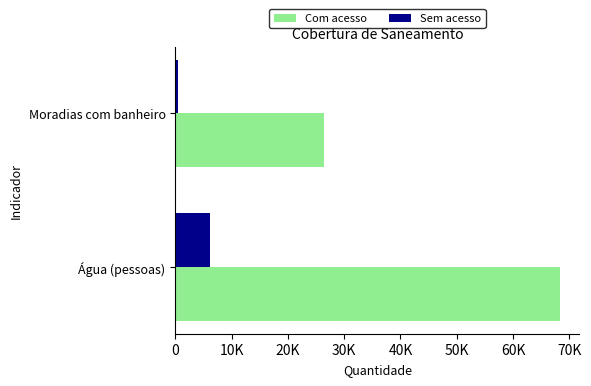

What are all the series names shown in the legend?

Com acesso, Sem acesso